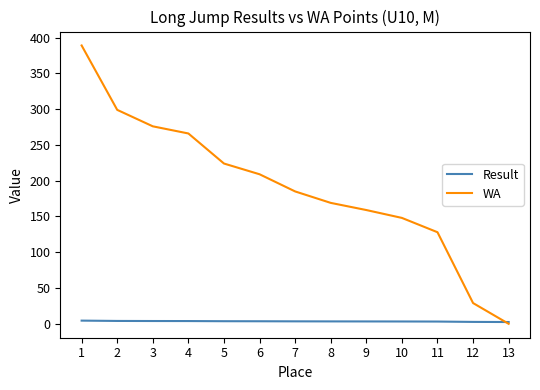

List the series in order of their overall mean, lowest first.

Result, WA